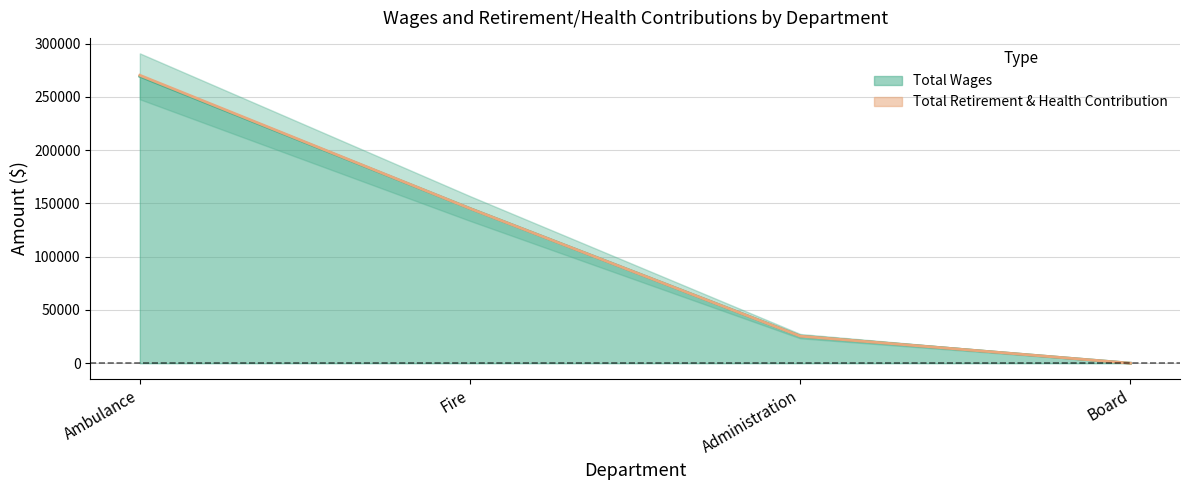

Where is the data nearest to the value 134602?

Fire